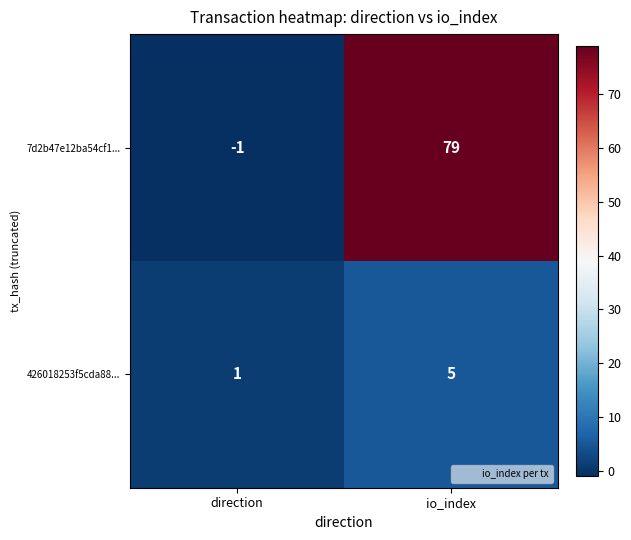

True or false: 426018253f5cda88... has a value of 3 at io_index.

False